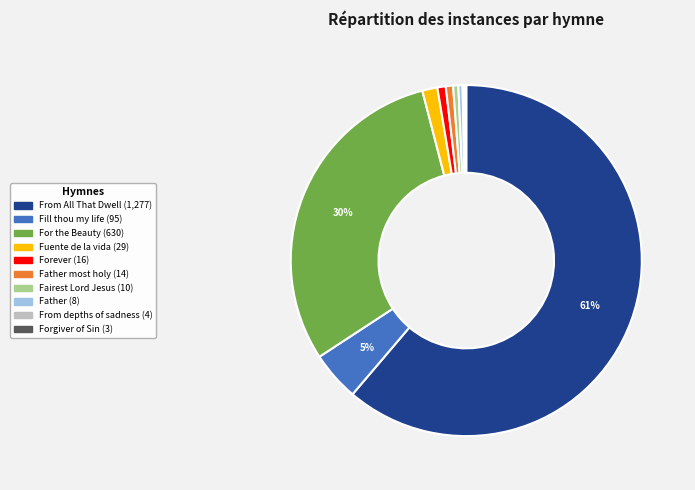

Does any single category account for the majority?

Yes